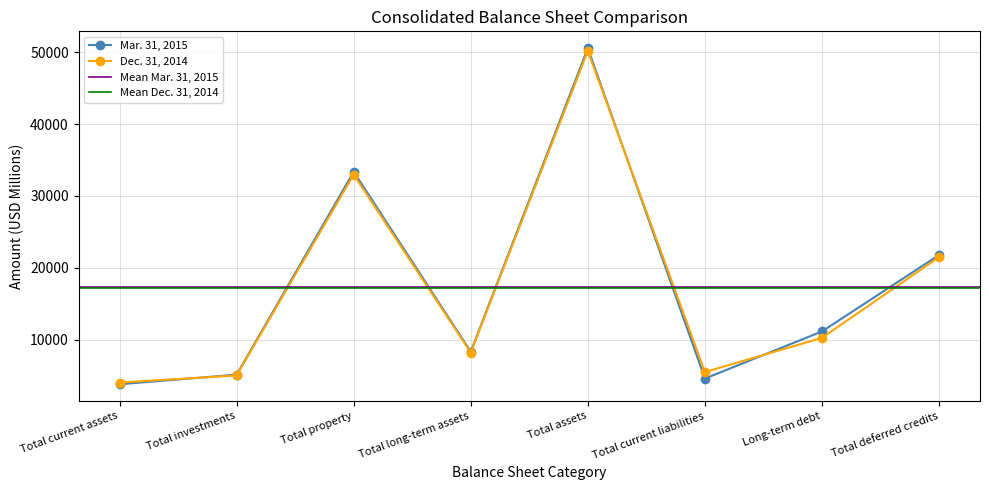

How many categories are shown in the chart?

8